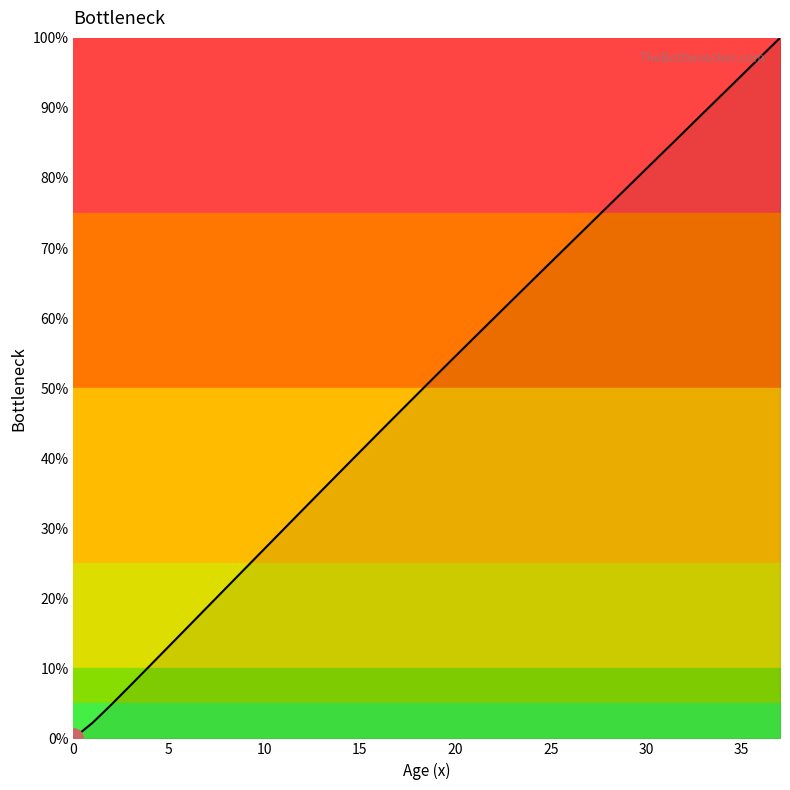

Does the chart have visible grid lines?

No